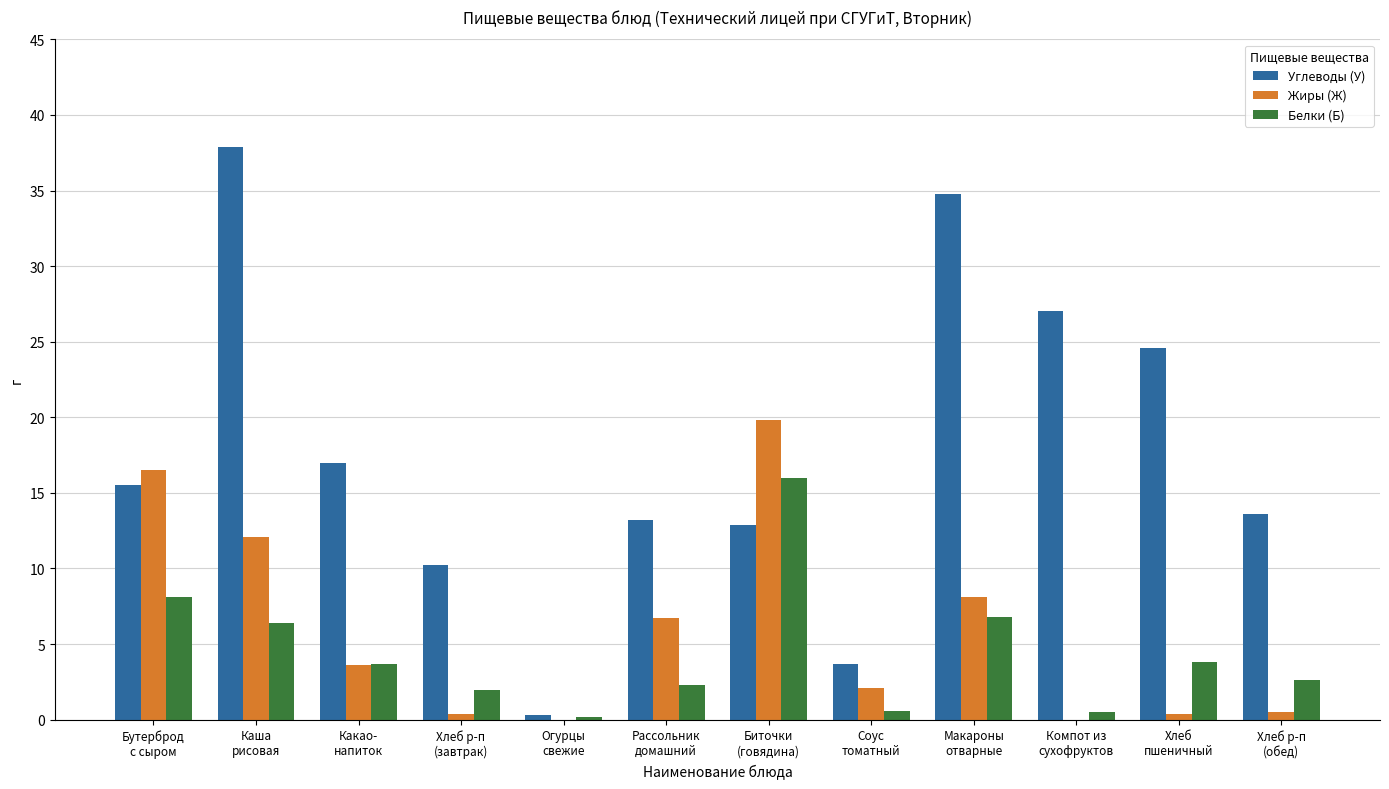

The Жиры (Ж) series shows 0.4 at Хлеб
пшеничный. True or false?

True